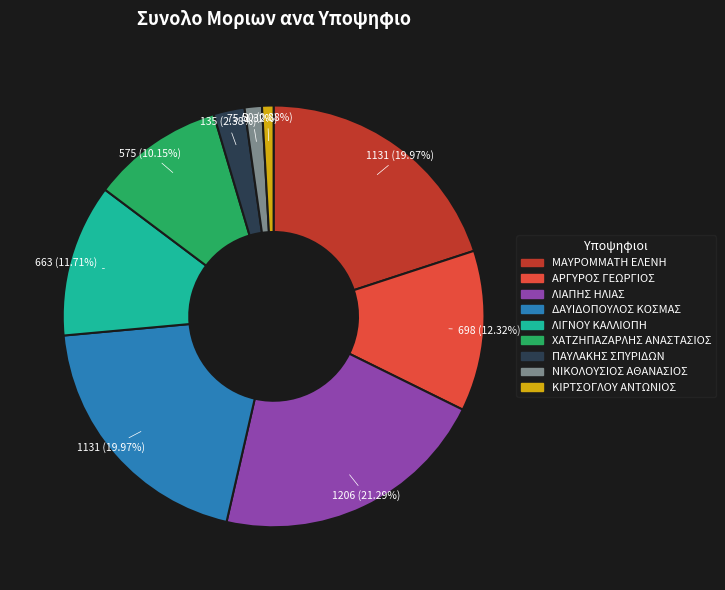

Does ΜΑΥΡΟΜΜΑΤΗ ΕΛΕΝΗ account for over 50% of the chart?

No